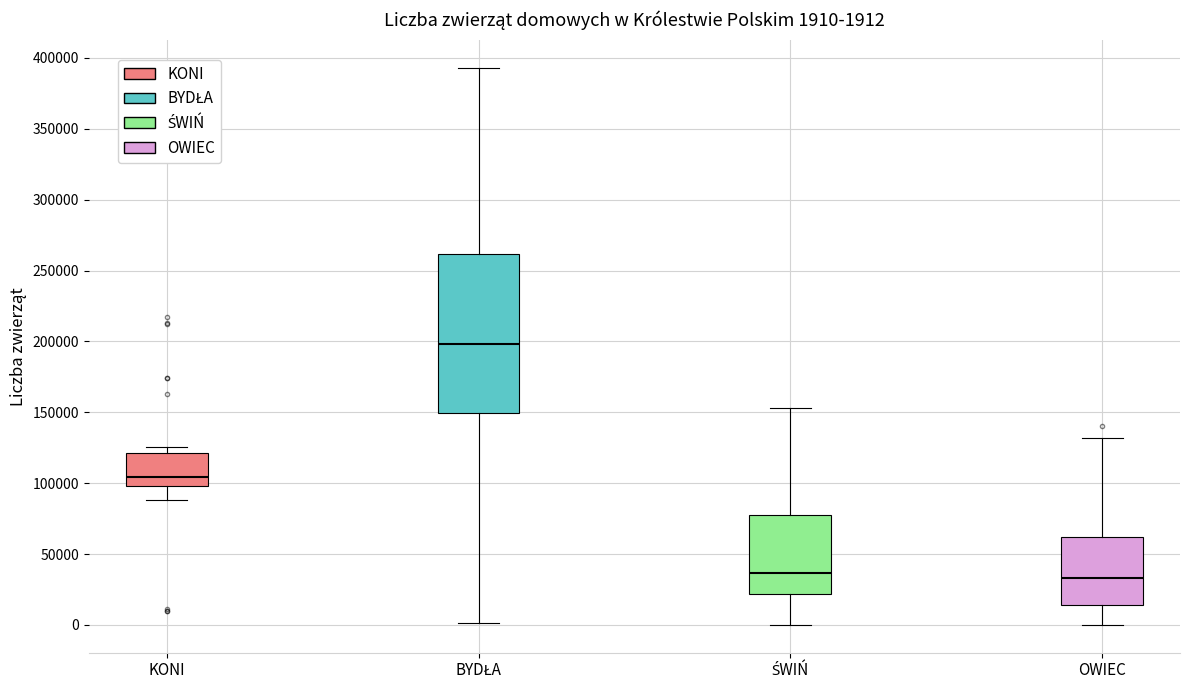

Which box is the tallest, from its lower edge to its upper edge?

BYDŁA